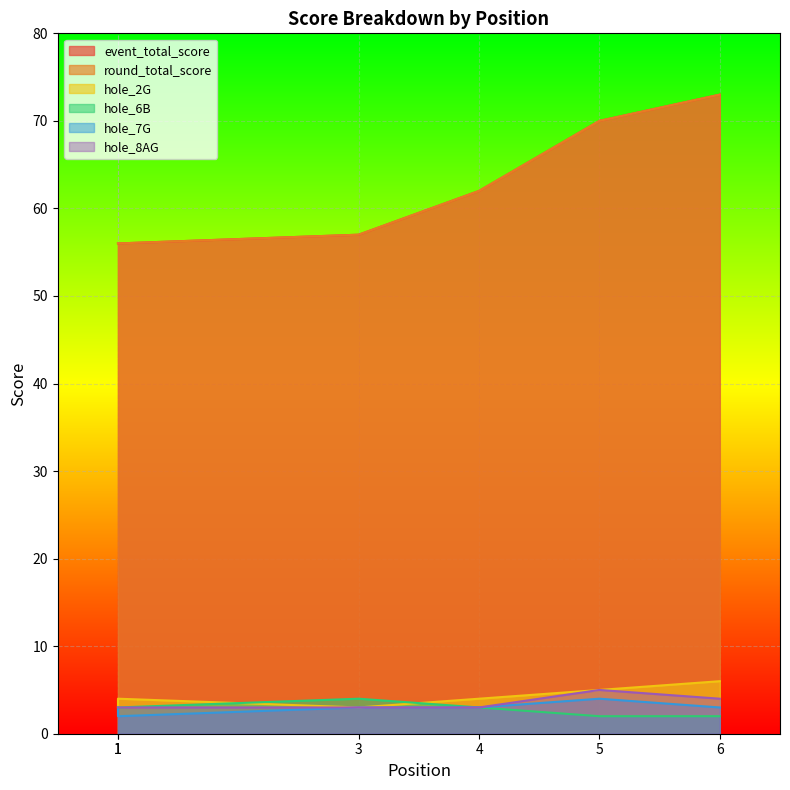

At which label does hole_2G first exceed 4?

5